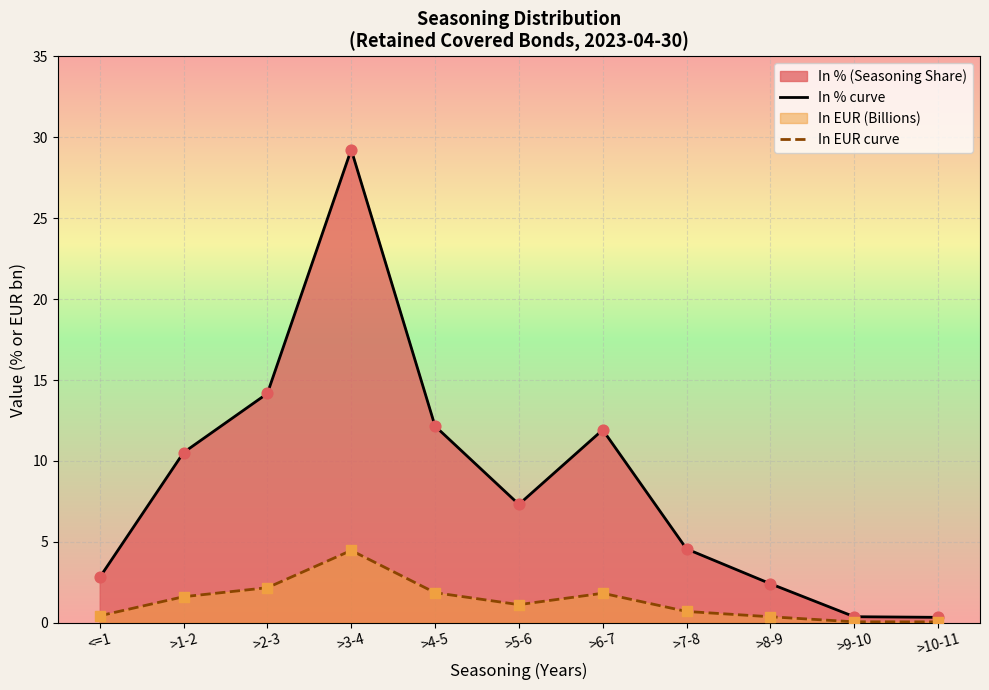

Which series contains the highest Y value?

In % curve